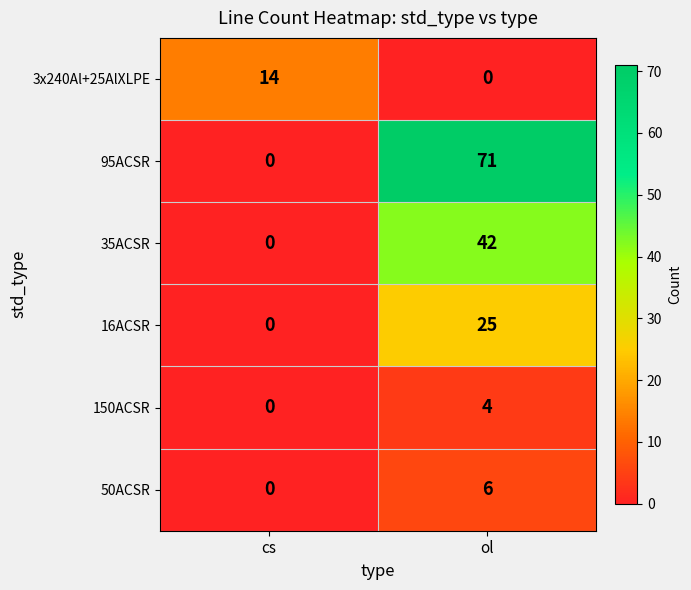

What is the maximum value shown in the chart?

71